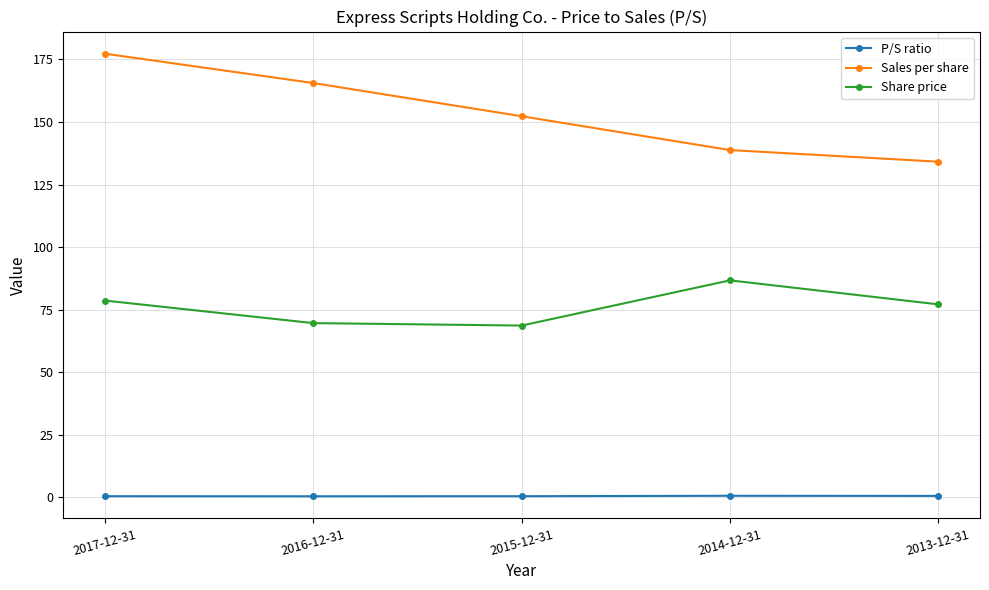

Where does the Sales per share series first go above 152?

2017-12-31